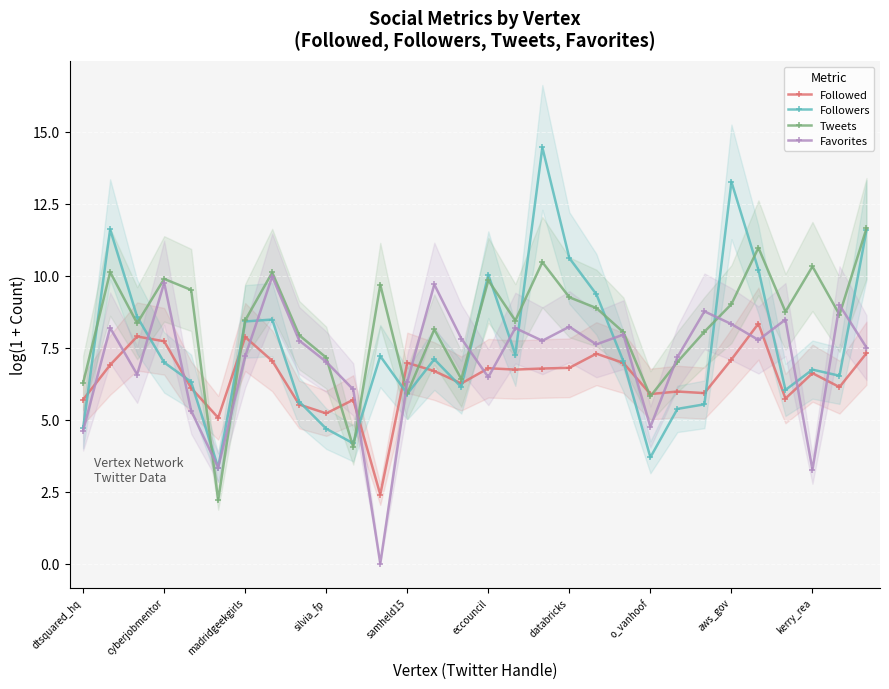

Read the Followed value at cyberjobmentor.

7.7